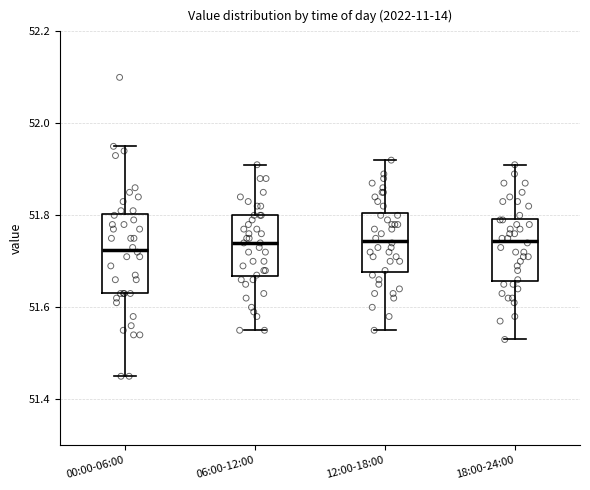

Reading left to right, transcribe this box plot: for each box, give where its median line is, the range the box spans, and where its two whiskers end, as read against the y-axis. The values are not printed on the chart, so give them approximately, as read against the axis.

00:00-06:00: median 51.72, box 51.64 to 51.80, whiskers 51.46 to 51.96
06:00-12:00: median 51.74, box 51.66 to 51.80, whiskers 51.56 to 51.92
12:00-18:00: median 51.74, box 51.68 to 51.80, whiskers 51.56 to 51.92
18:00-24:00: median 51.74, box 51.66 to 51.80, whiskers 51.54 to 51.92